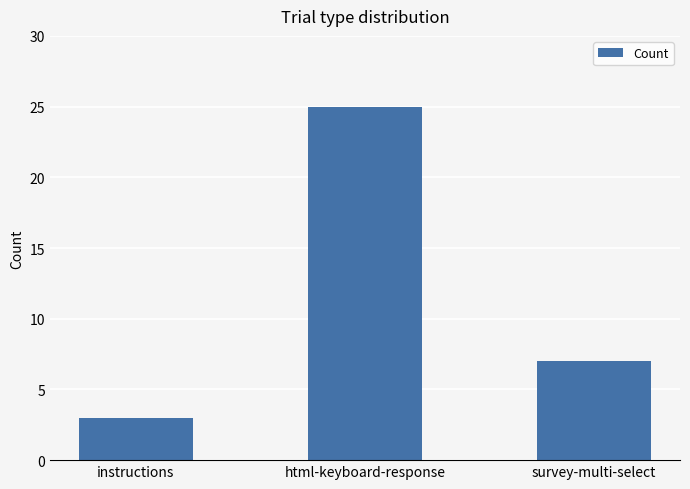

What is the label of the 1st bar from the left?

instructions